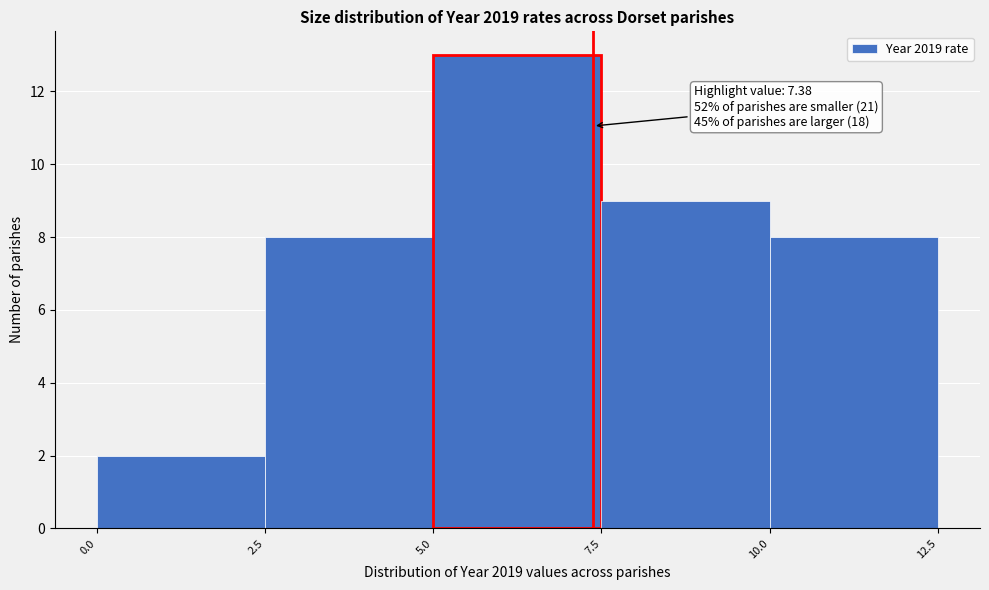

Which range on the x-axis has the tallest bar?

5.0 to 7.5